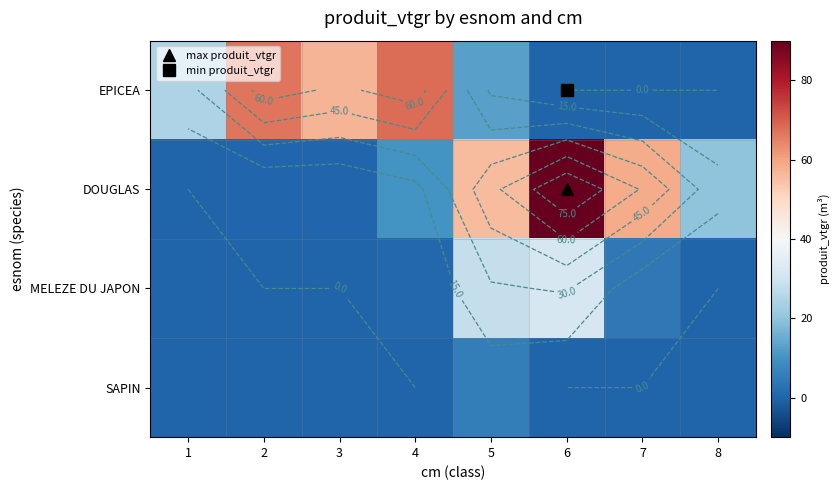

The value of EPICEA at 4 is 25.3. True or false?

False